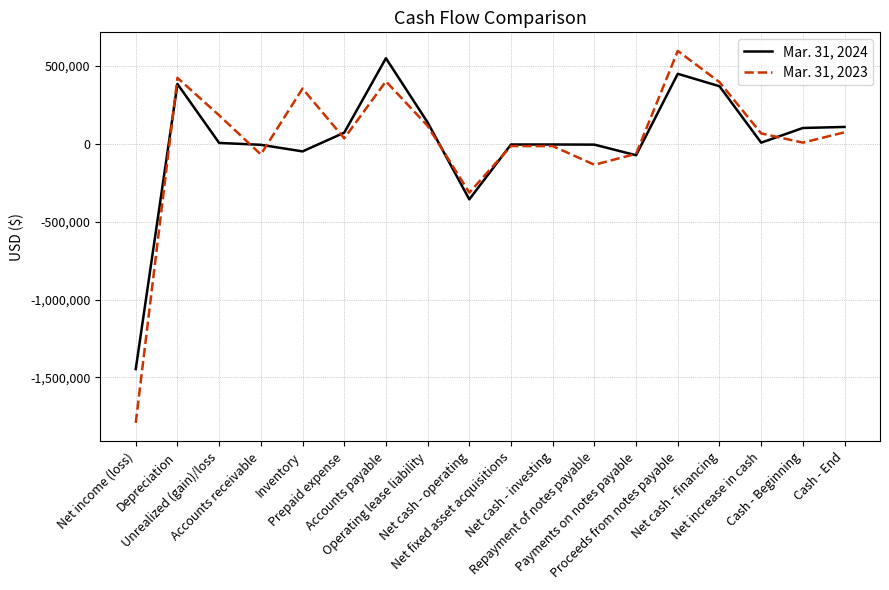

What is the maximum value shown in the chart?

595352